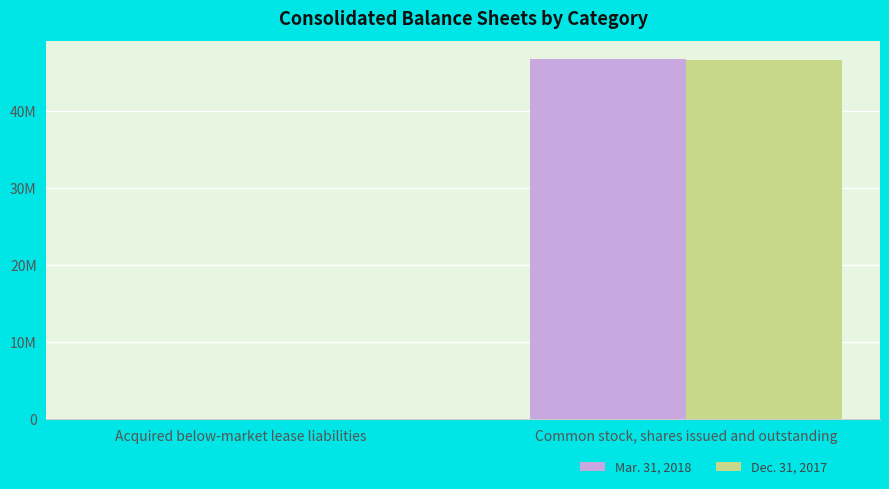

Which series has the largest total across all categories?

Mar. 31, 2018